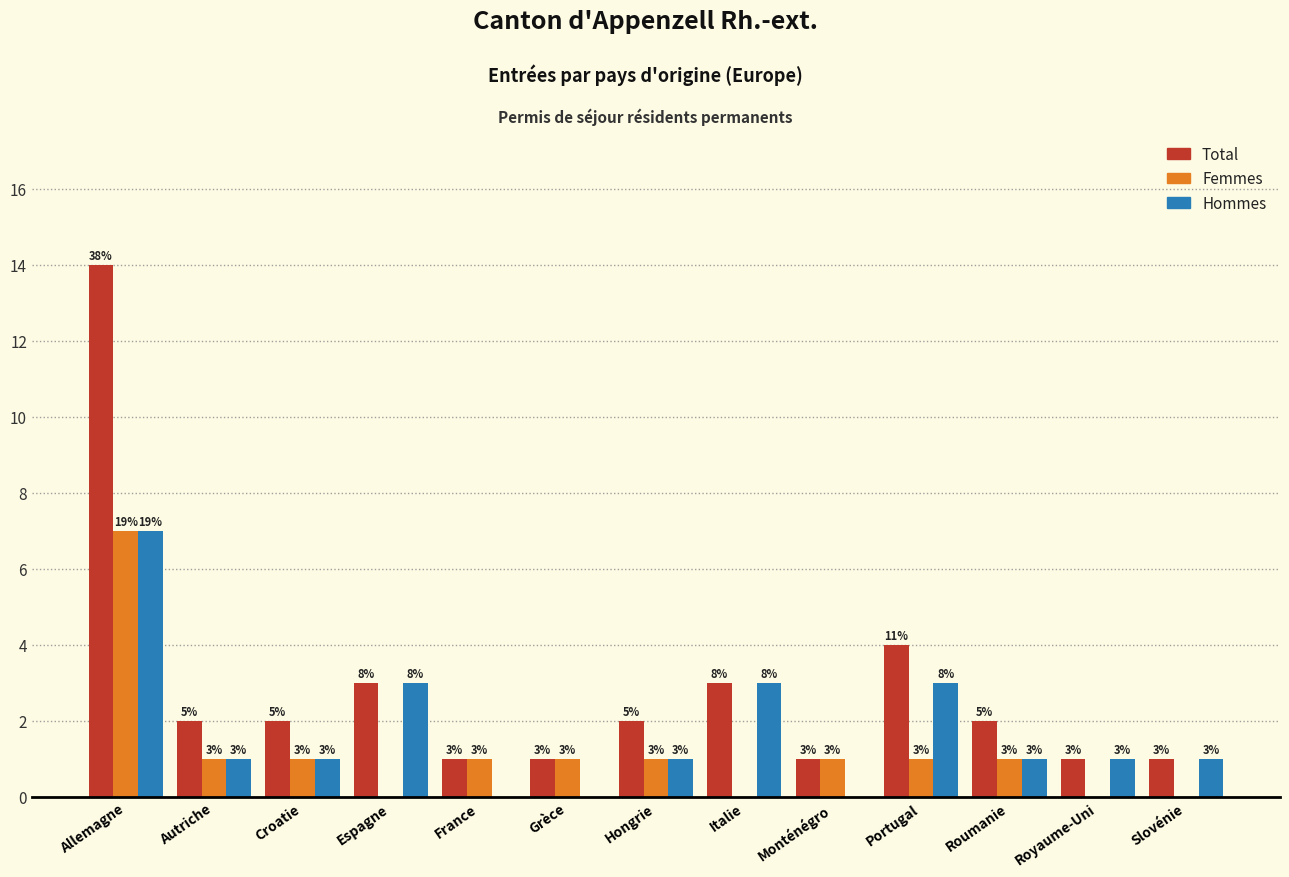

Reading right to left, what are all the values shown in this chart?

Total: Slovénie=1	Royaume-Uni=1	Roumanie=2	Portugal=4	Monténégro=1	Italie=3	Hongrie=2	Grèce=1	France=1	Espagne=3	Croatie=2	Autriche=2	Allemagne=14
Femmes: Slovénie=0	Royaume-Uni=0	Roumanie=1	Portugal=1	Monténégro=1	Italie=0	Hongrie=1	Grèce=1	France=1	Espagne=0	Croatie=1	Autriche=1	Allemagne=7
Hommes: Slovénie=1	Royaume-Uni=1	Roumanie=1	Portugal=3	Monténégro=0	Italie=3	Hongrie=1	Grèce=0	France=0	Espagne=3	Croatie=1	Autriche=1	Allemagne=7